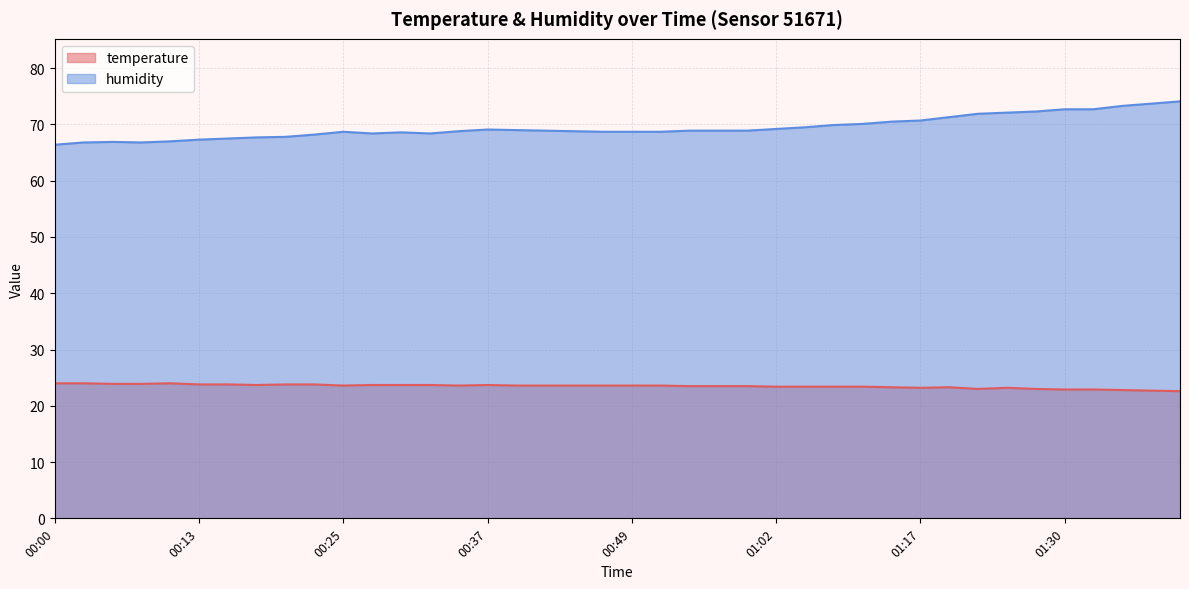

What is the highest value of the humidity series?

74.1